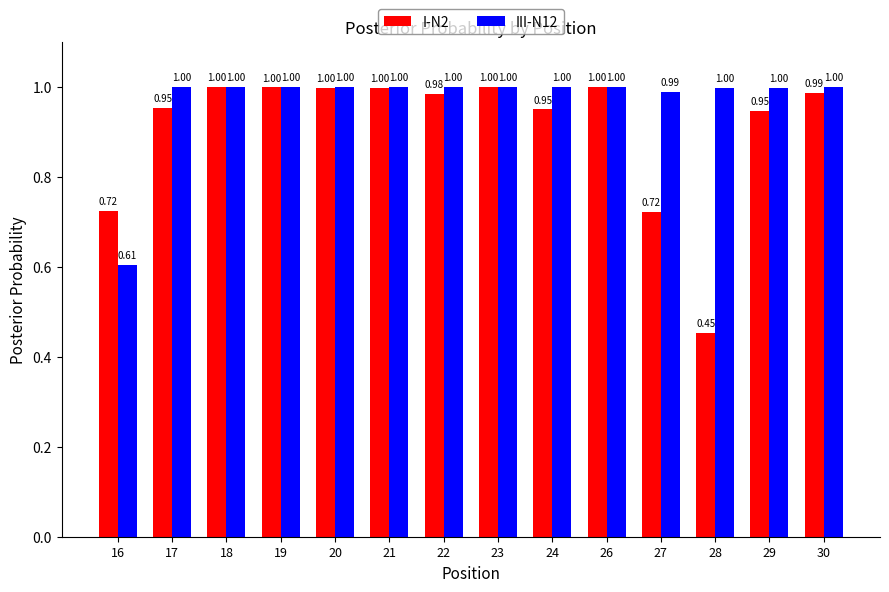

At how many categories does at least one series exceed 0?

14